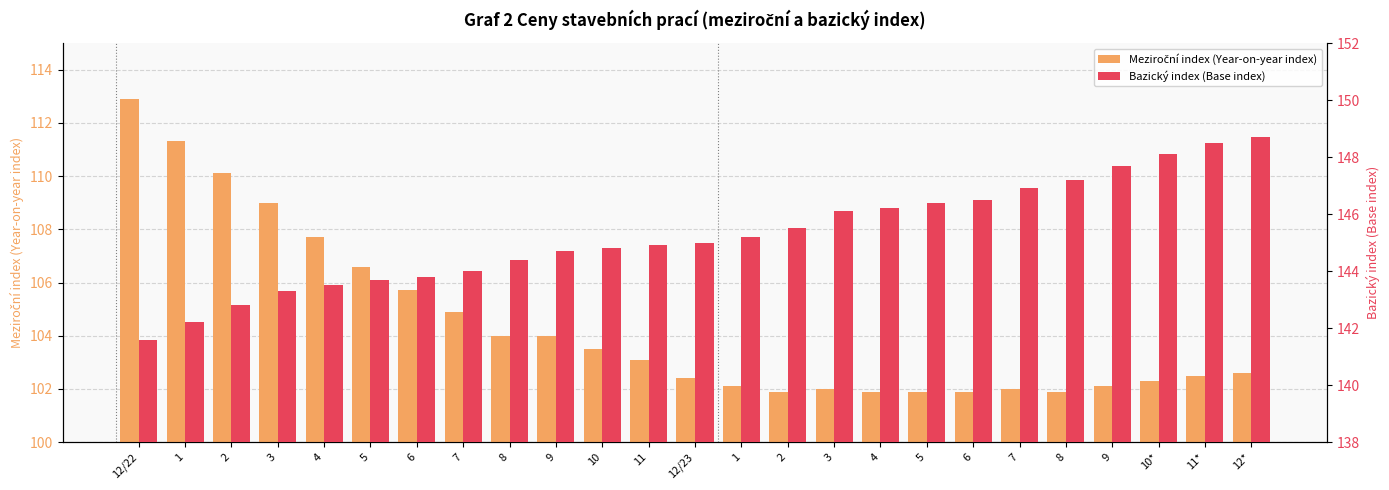

At which category is the sum across all series the highest?

12/22